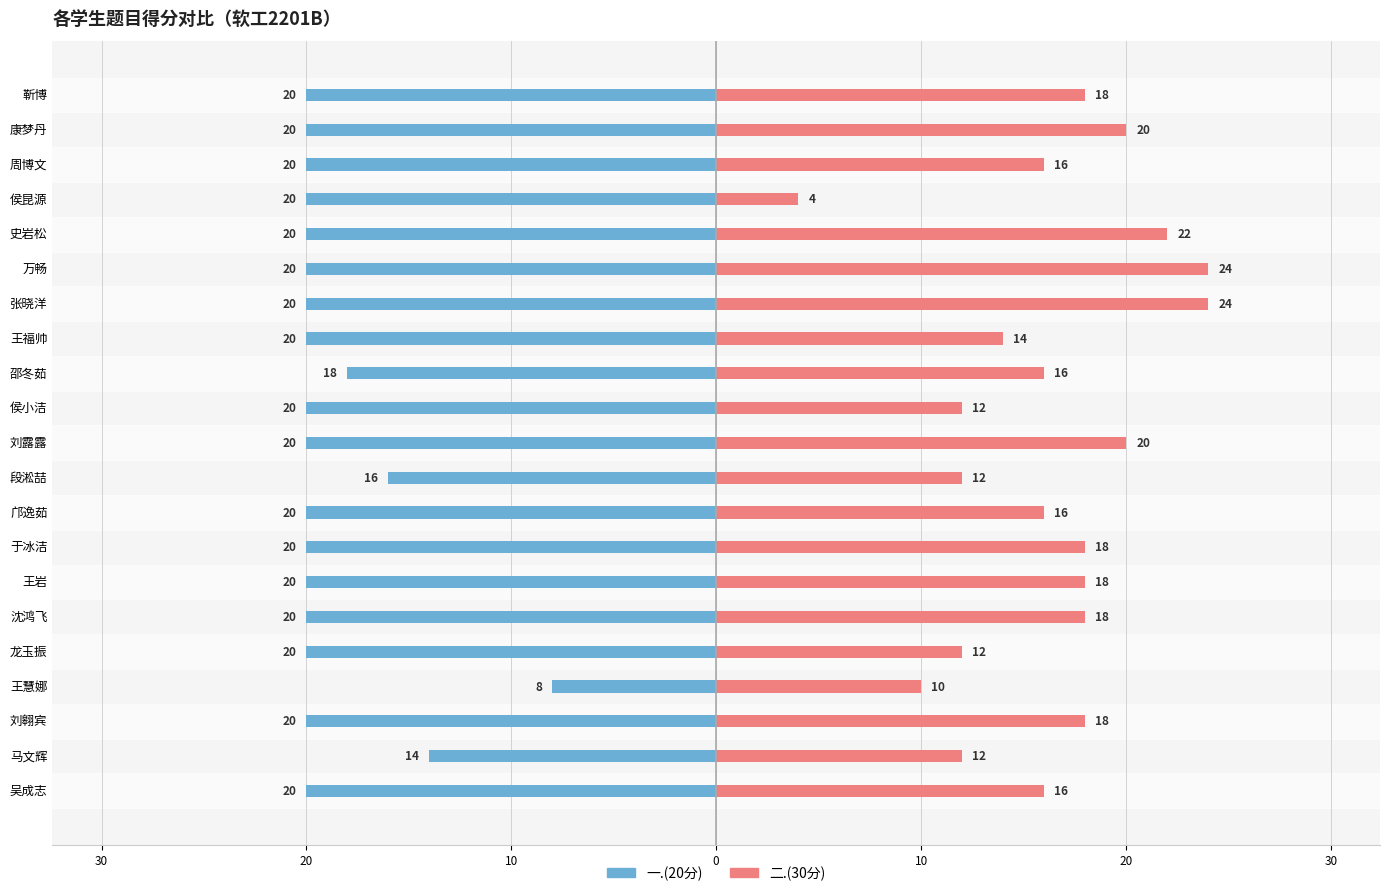

How many values in the 二.(30分) series are below 16?

7